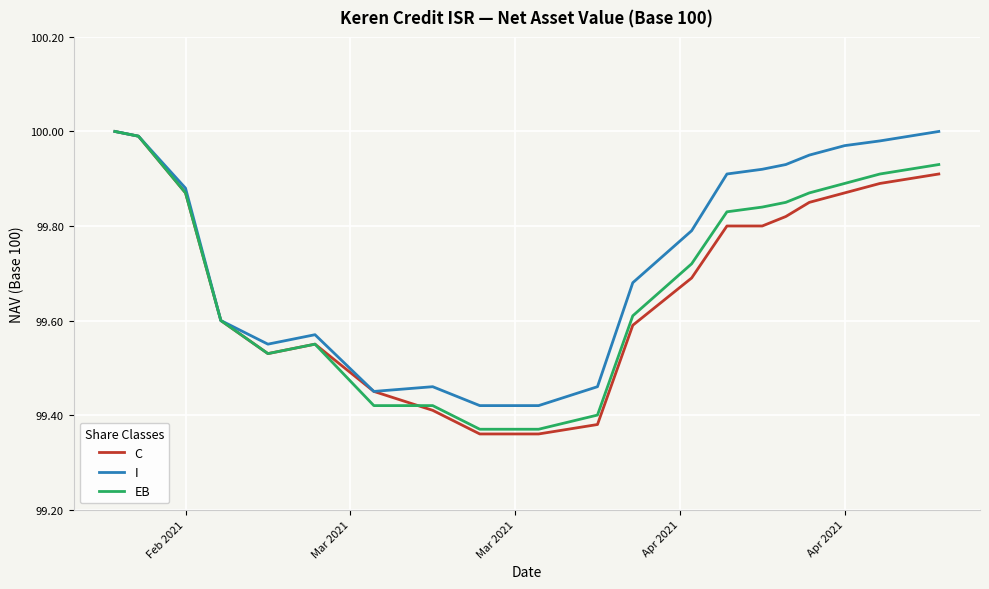

Which series has the largest total across all categories?

I